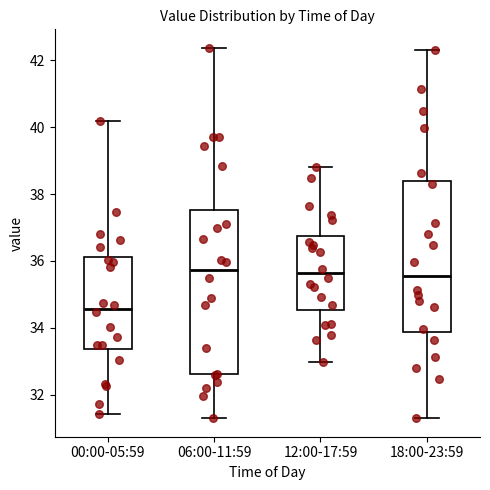

Comparing the boxes themselves (not the whiskers), which one is the tallest?

06:00-11:59